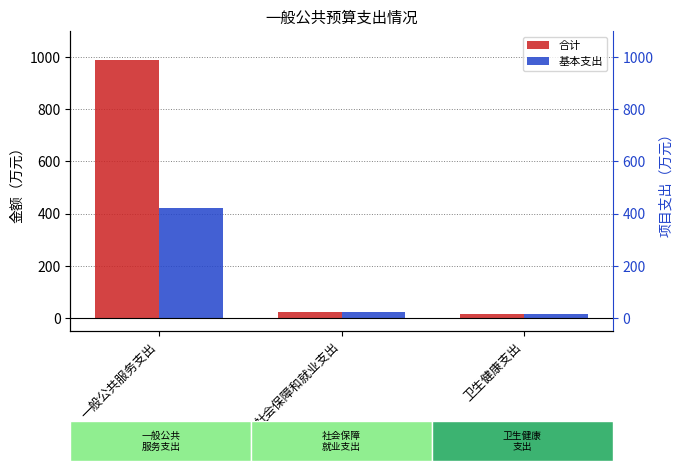

At which category is the sum across all series the highest?

一般公共服务支出